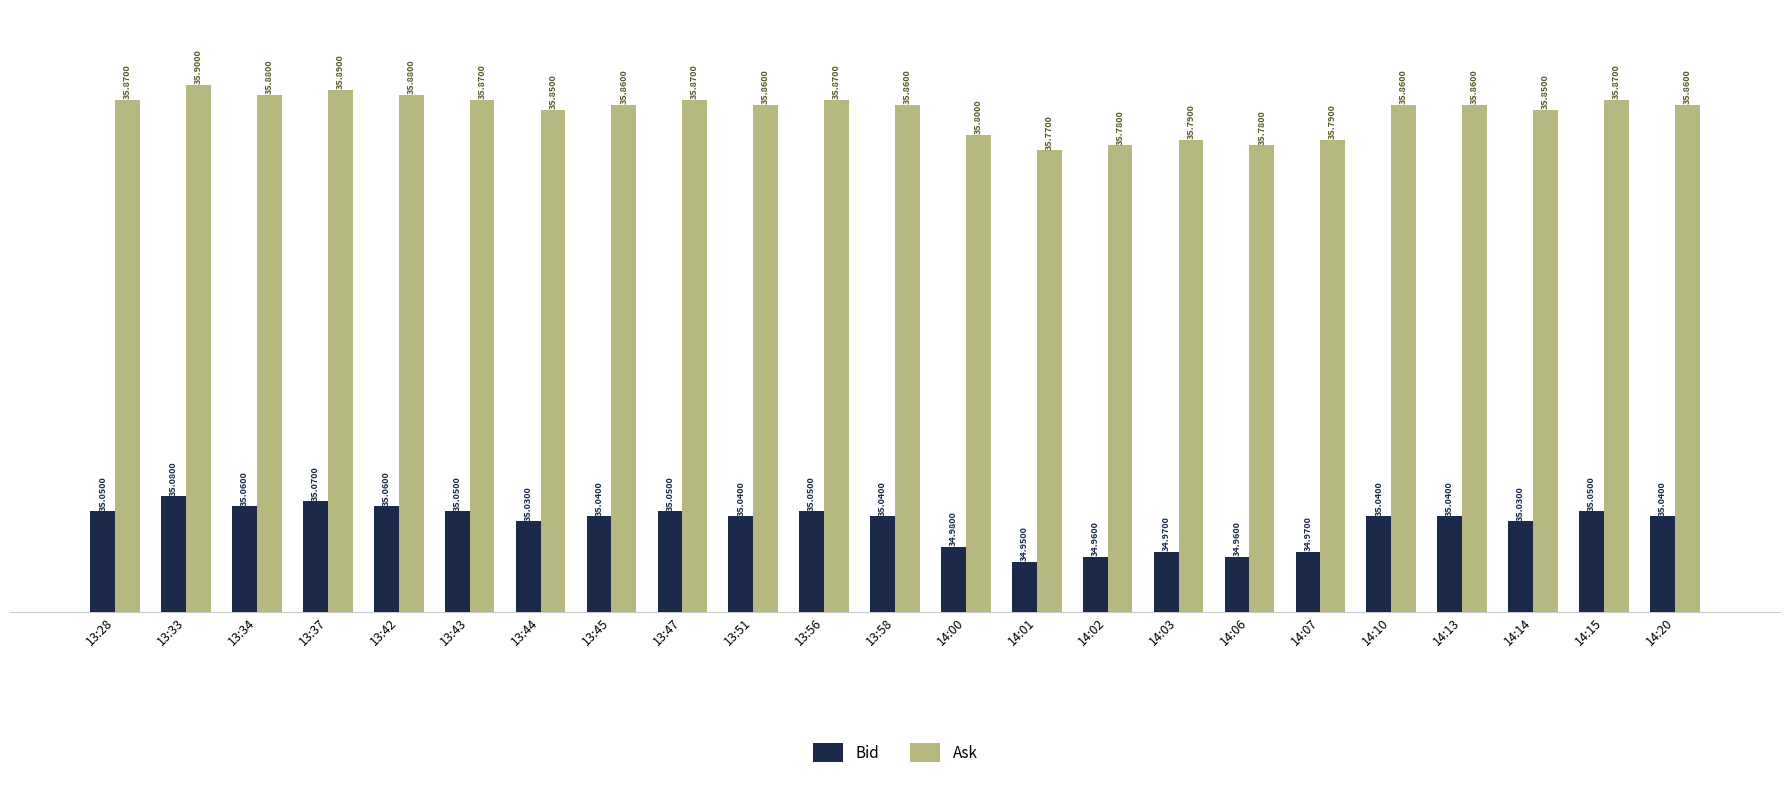

List the series in order of their overall mean, highest first.

Ask, Bid